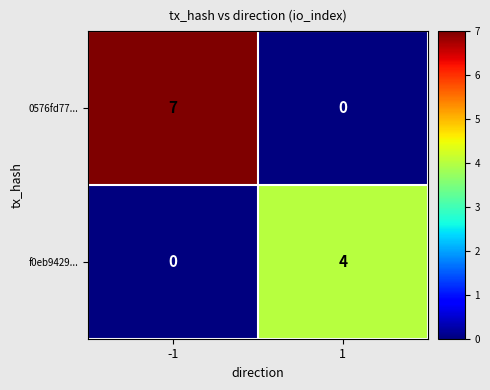

What is the sum of the f0eb9429... values at 1 and -1?

4